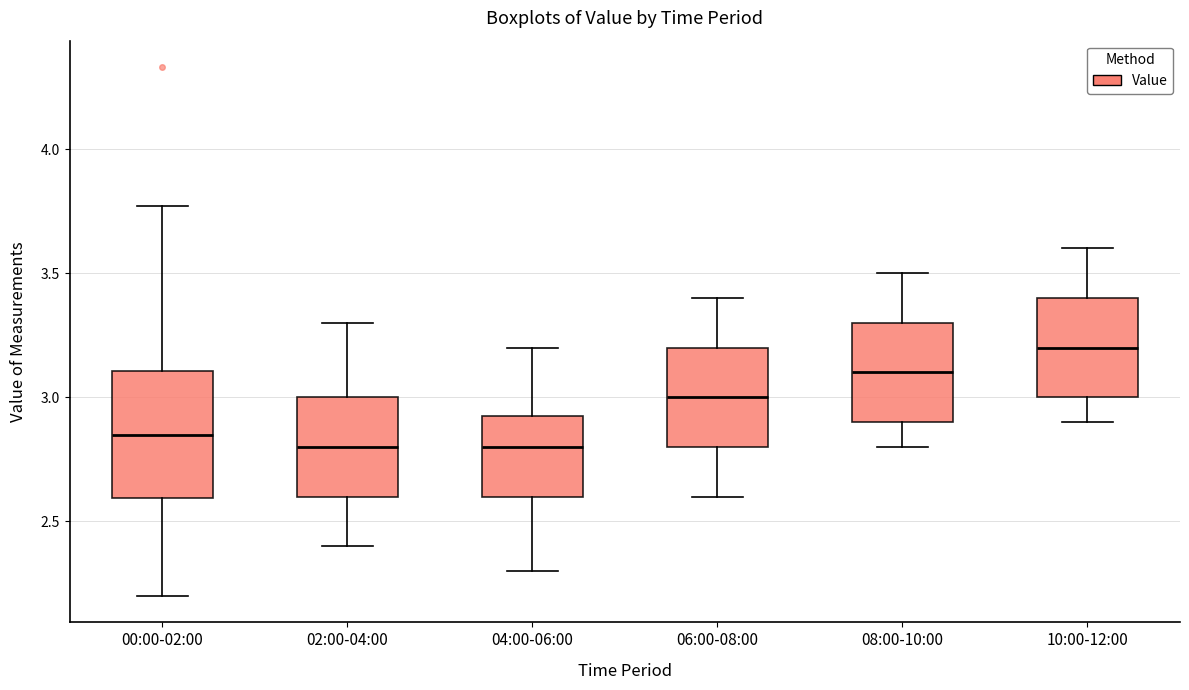

Comparing the boxes themselves (not the whiskers), which one is the tallest?

00:00-02:00